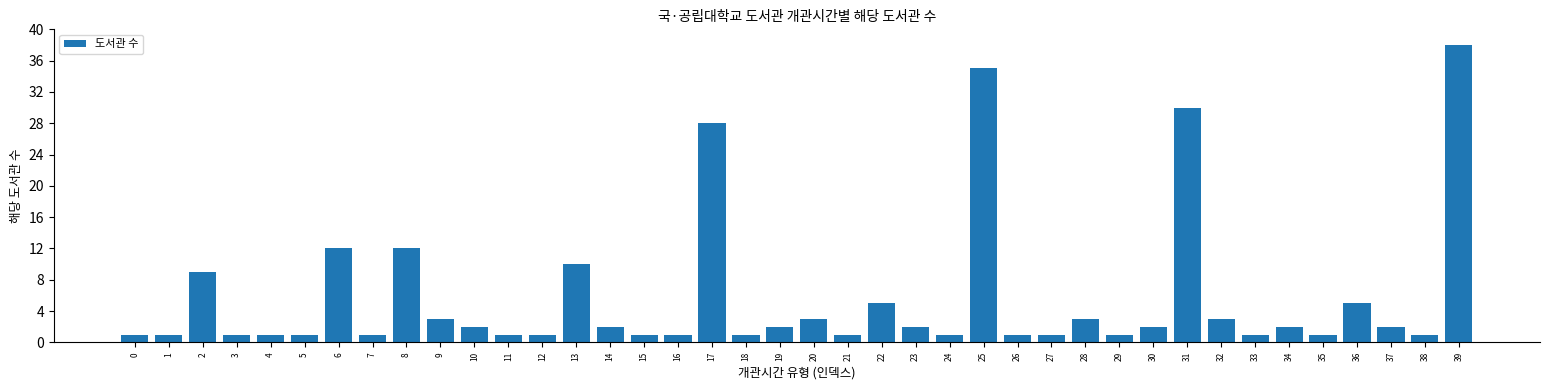

What is the maximum value shown in the chart?

38